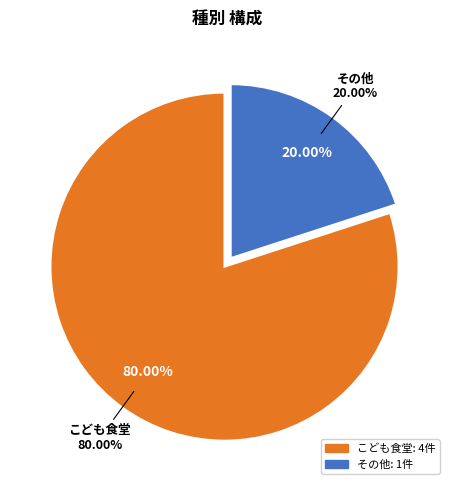

To the nearest percent, what is the combined percentage of その他 and こども食堂?

100%